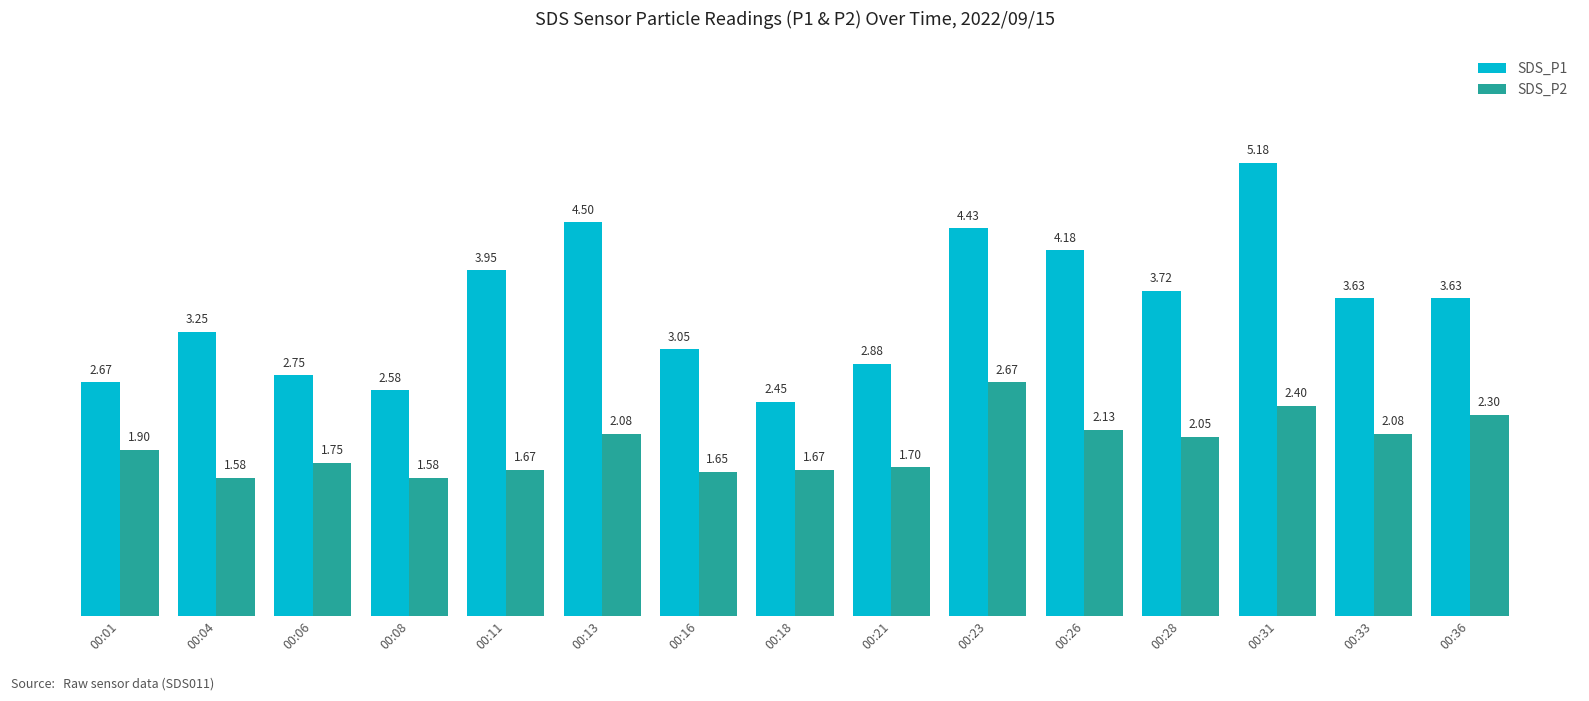

What is the difference between the second highest and minimum values in the SDS_P2 series?

0.8